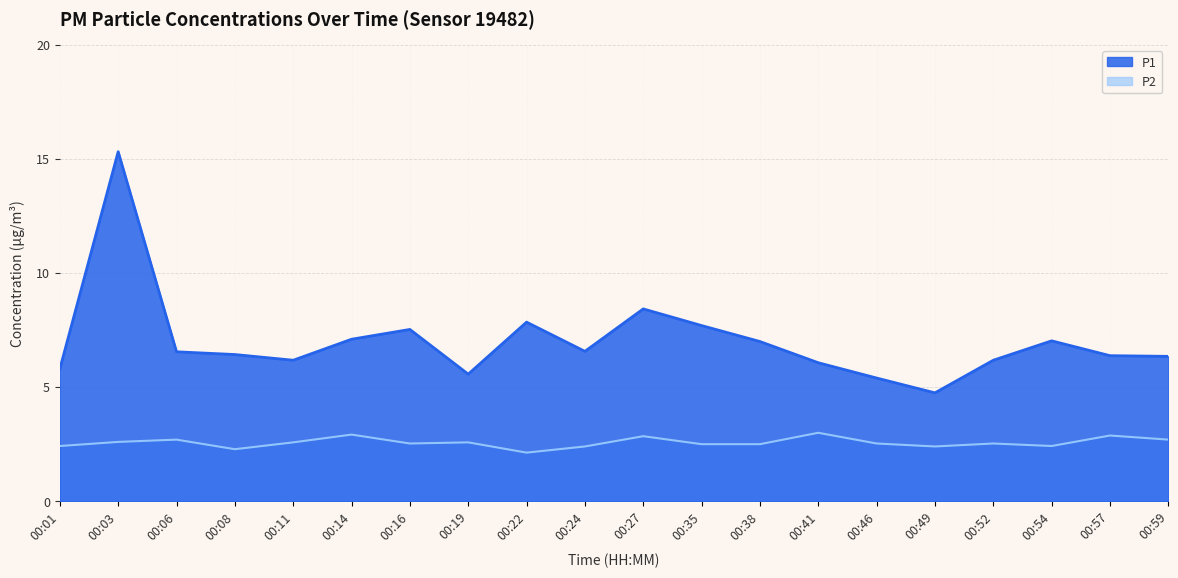

True or false: P1 and P2 cross at least once.

False